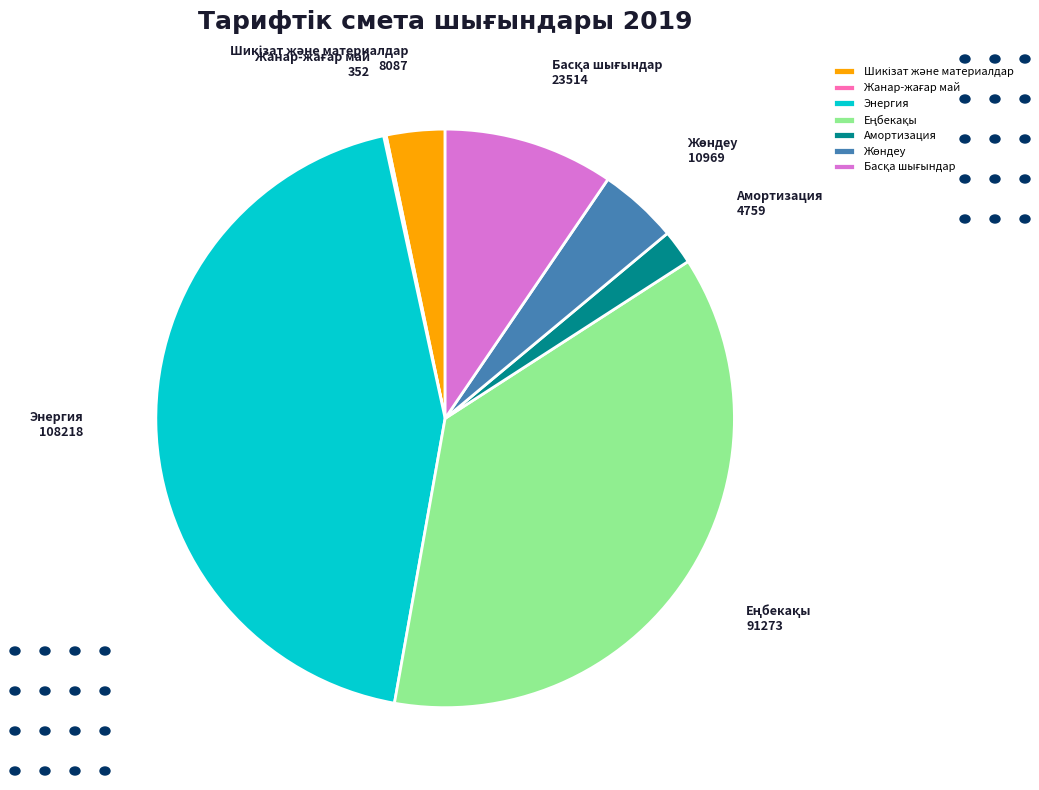

Does any single category account for the majority?

No